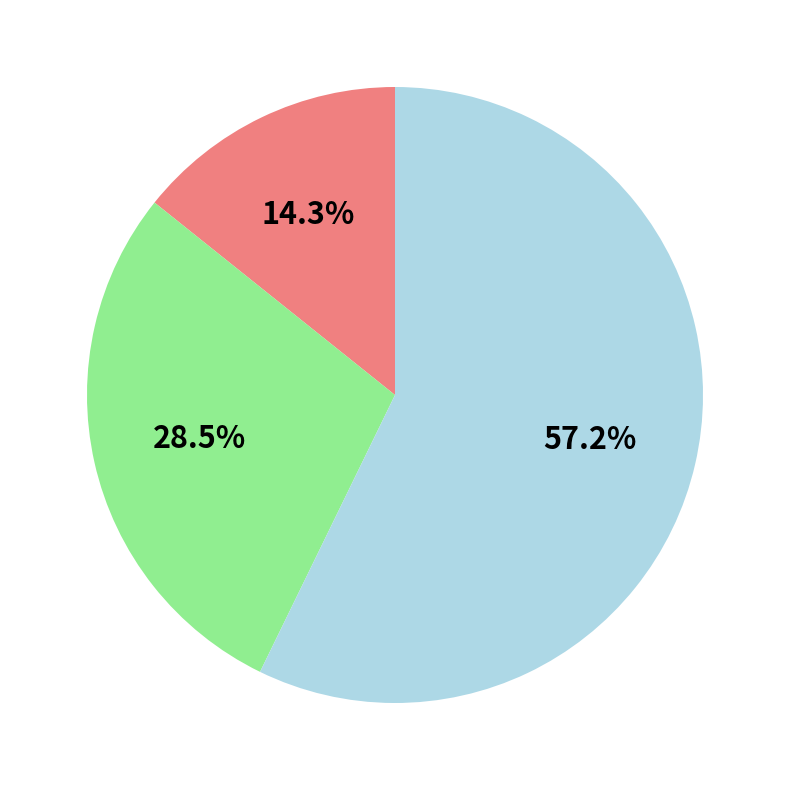

How many slices are in this pie chart?

3